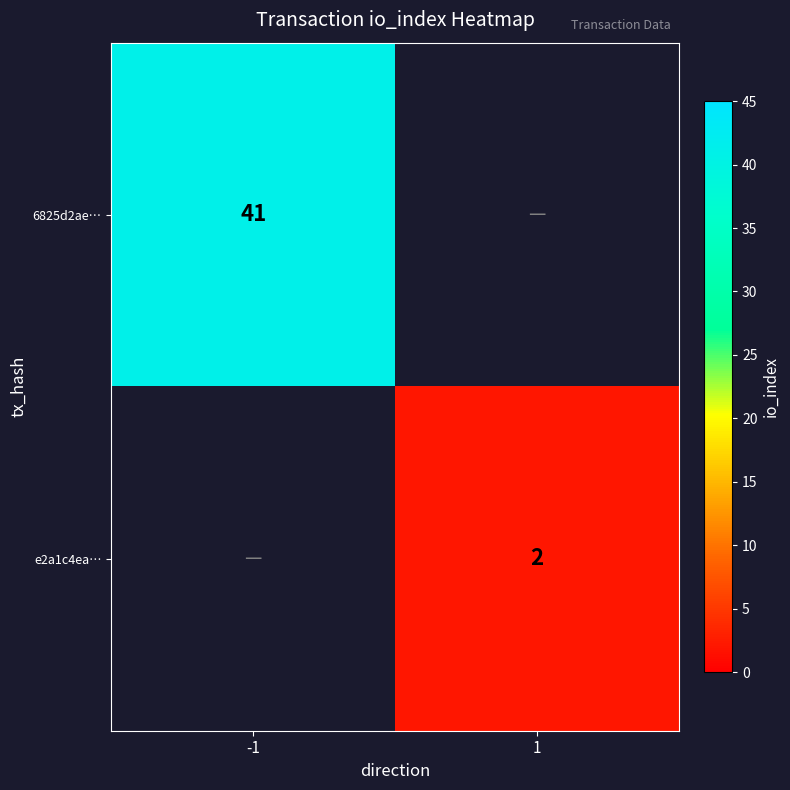

True or false: 6825d2ae… has a value of 41 at -1.

True